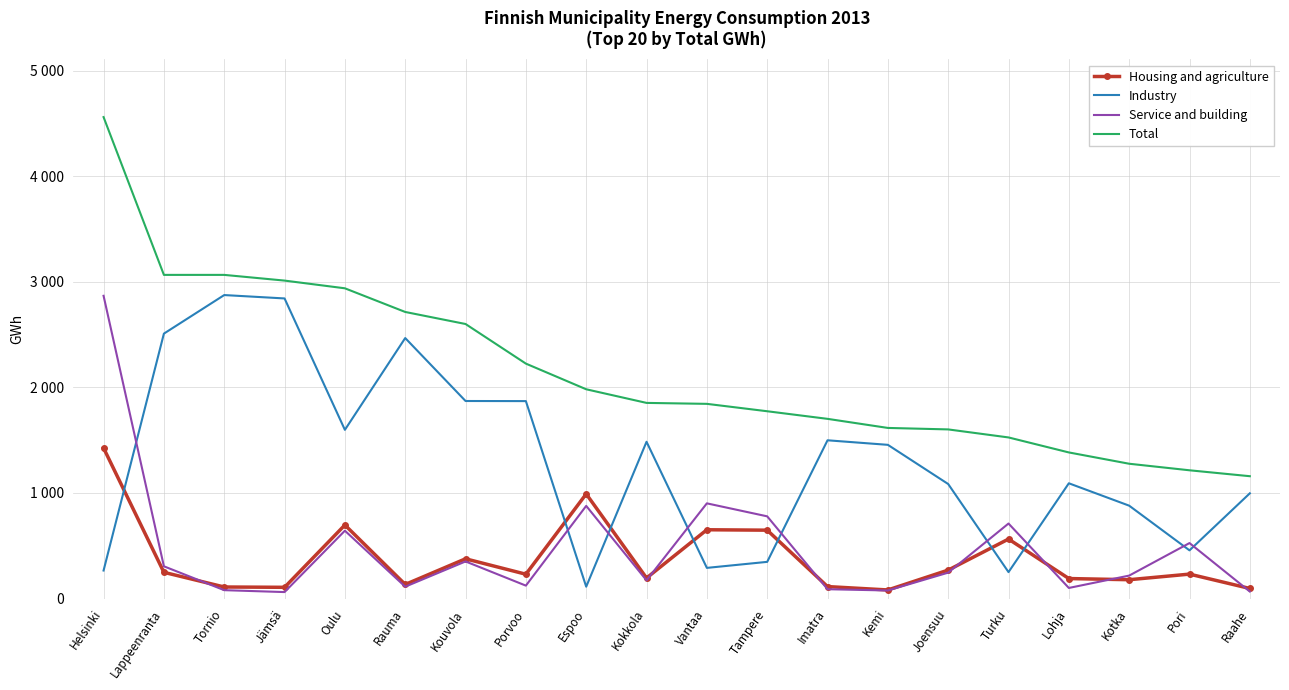

Which series has the widest spread of values?

Total